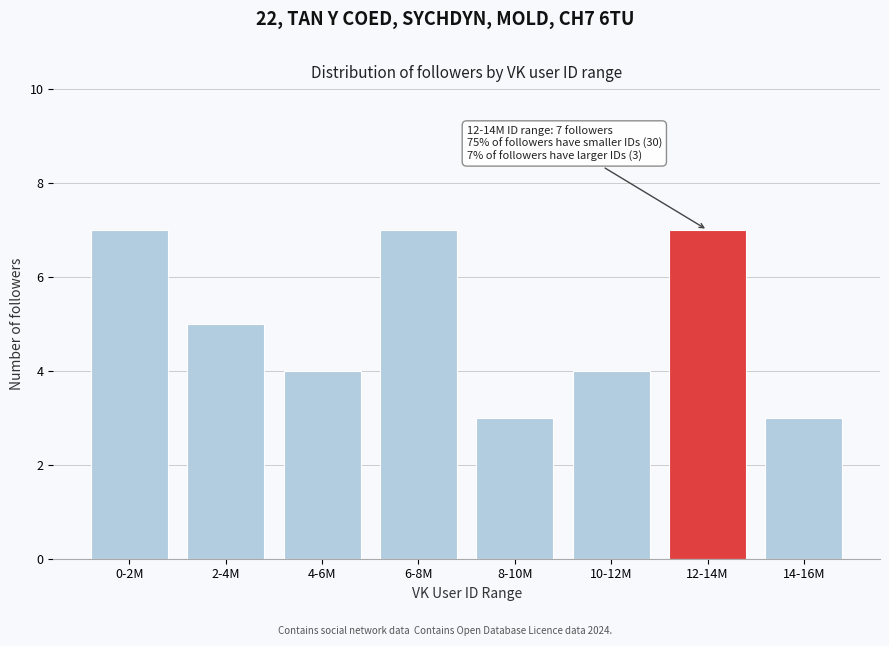

Reading right to left, transcribe all the data shown in this chart.

14-16M=3	12-14M=7	10-12M=4	8-10M=3	6-8M=7	4-6M=4	2-4M=5	0-2M=7